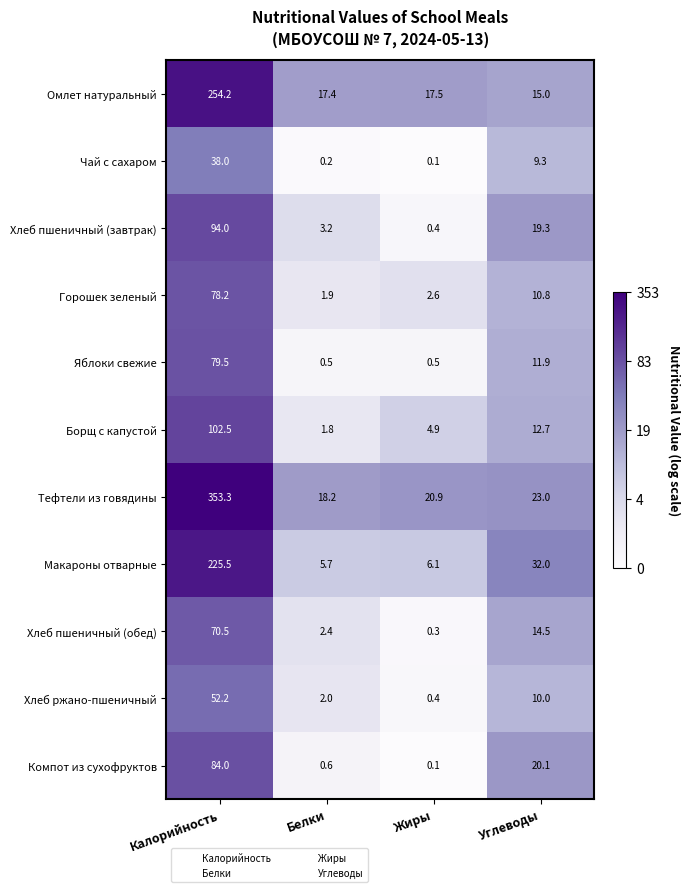

What is the sum of all Горошек зеленый values?

93.5